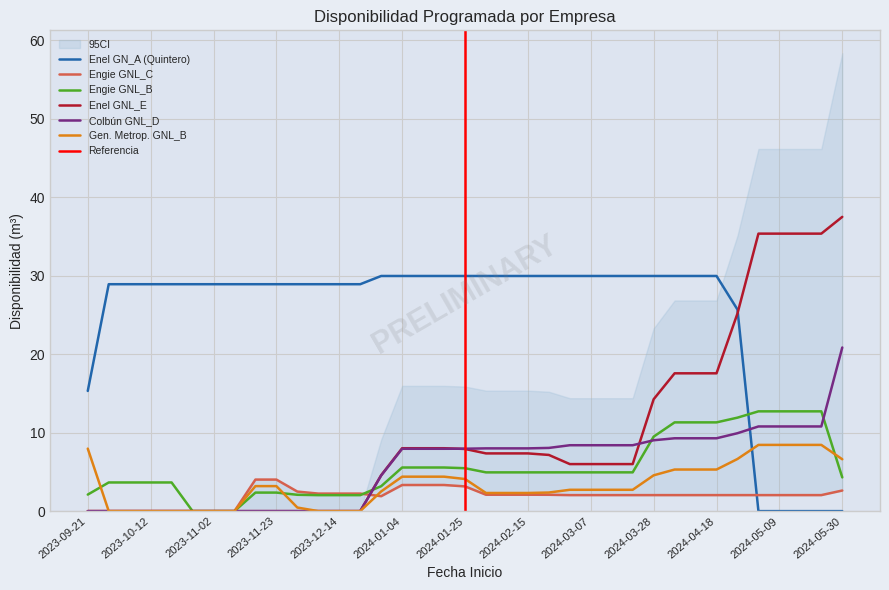

Is the value of Enel GNL_E at 2024-02-22 greater than the value of Gen. Metrop. GNL_B at 2024-02-29?

Yes